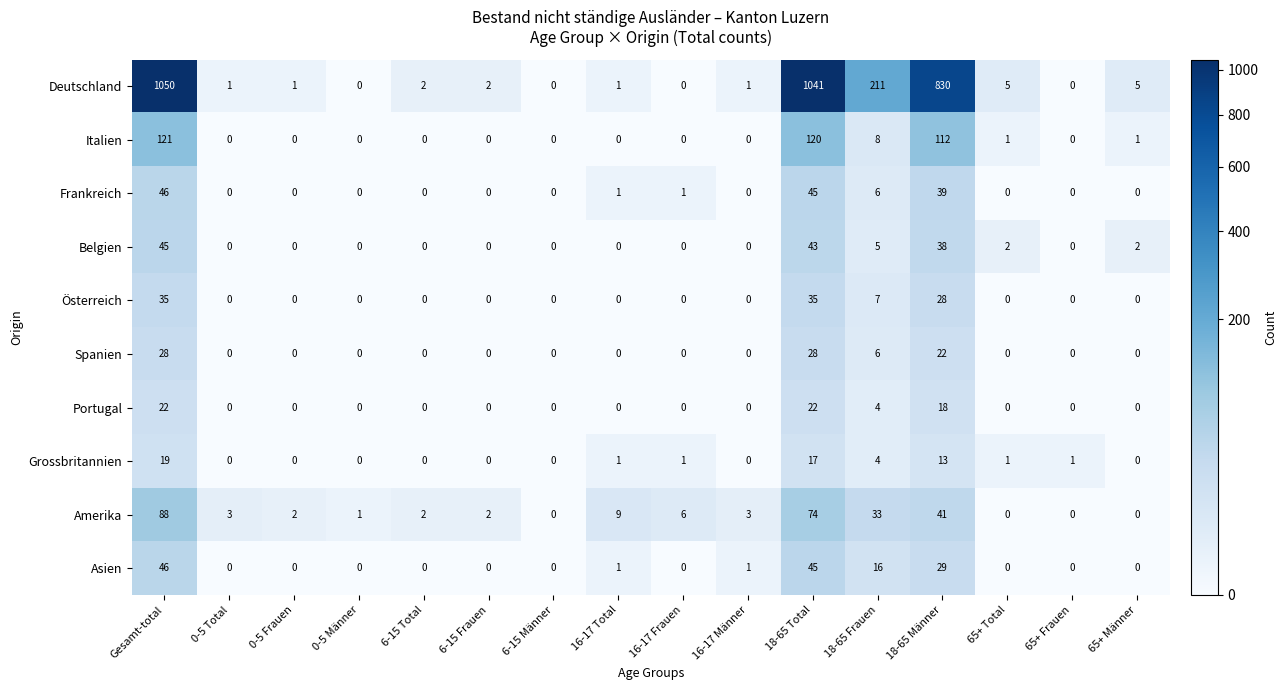

True or false: Österreich has a value of -11 at 6-15 Frauen.

False